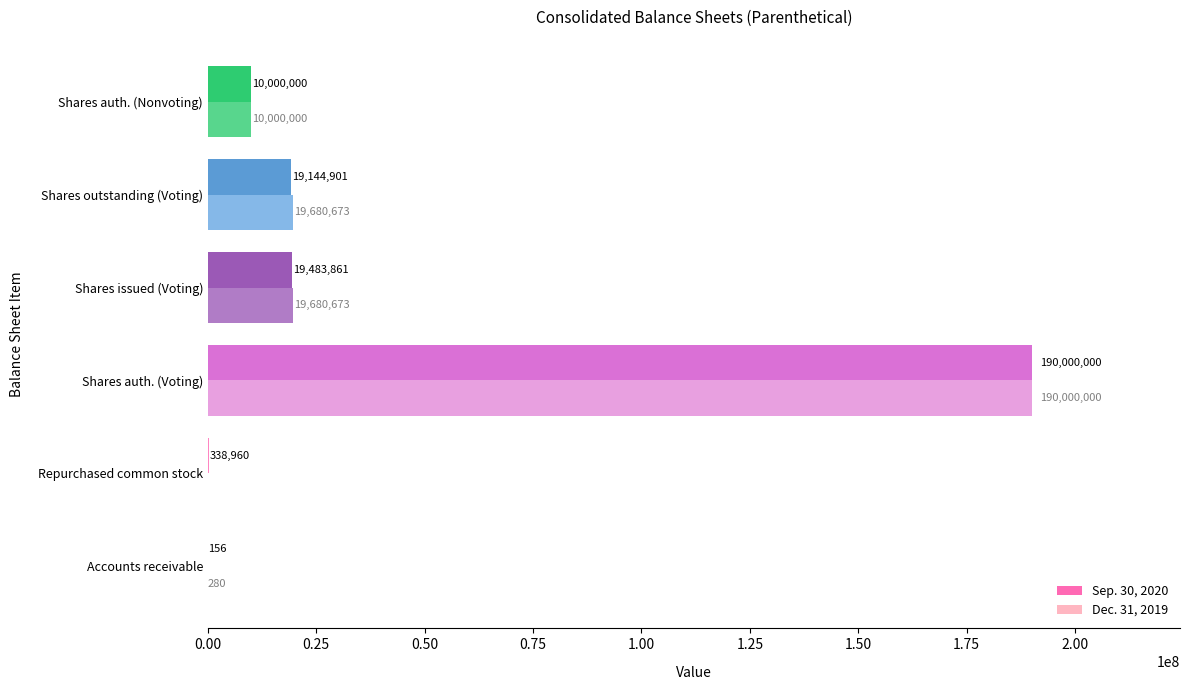

The value of Dec. 31, 2019 at Repurchased common stock is 0. True or false?

True